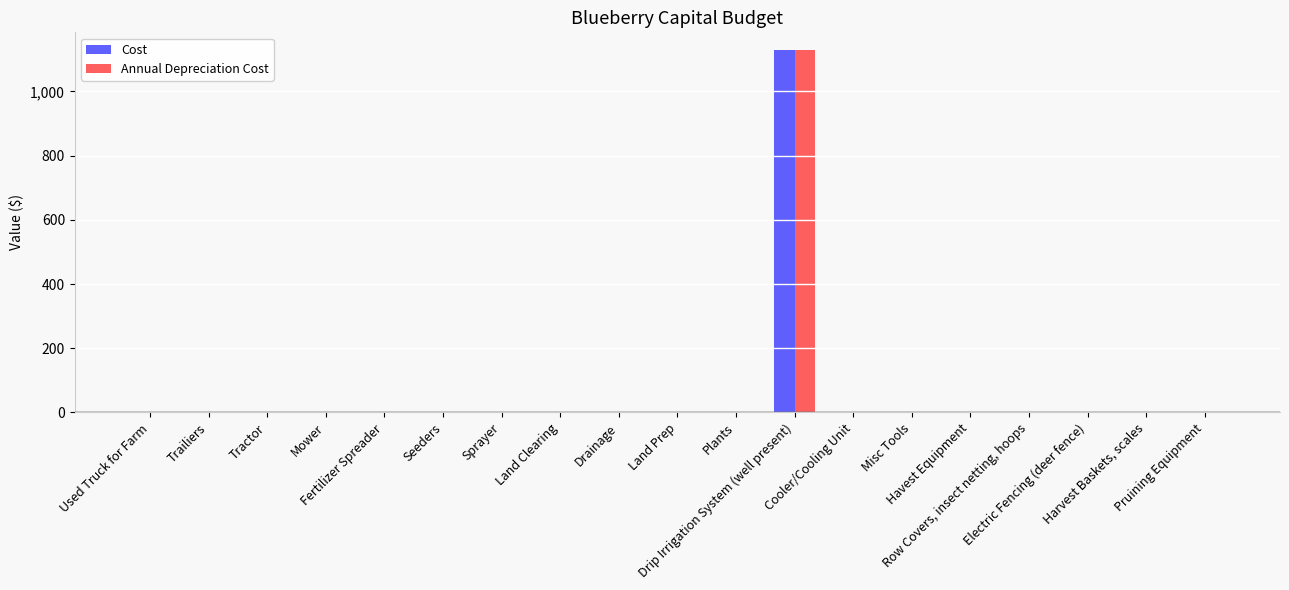

What is the sum of all Cost values?

1127.6